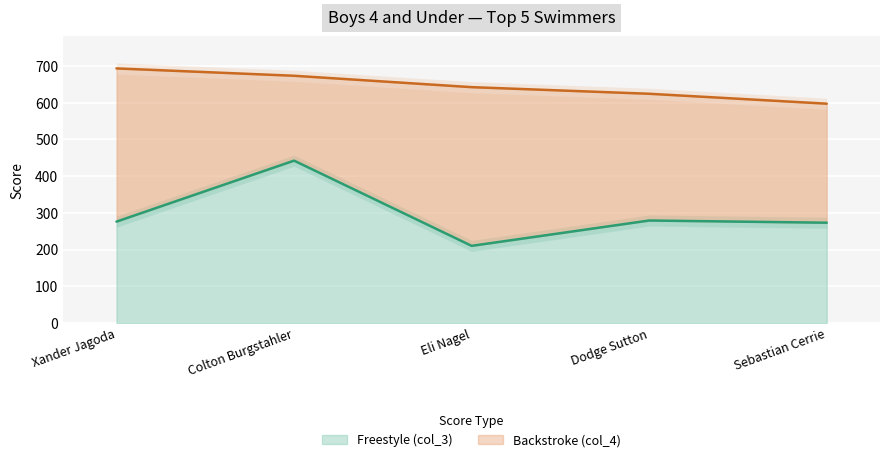

Which category has the highest value across all series?

Colton Burgstahler